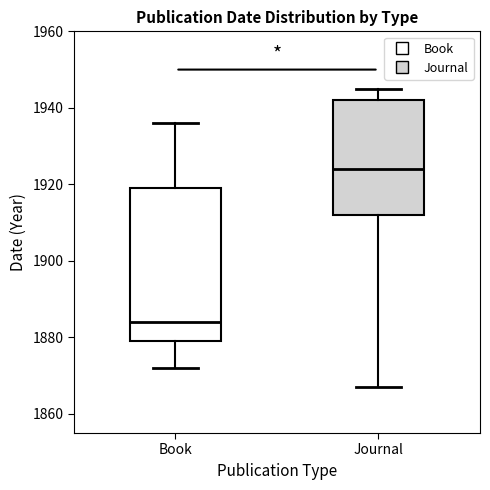

Reading left to right, transcribe this box plot: for each box, give where its median line is, the range the box spans, and where its two whiskers end, as read against the y-axis. The values are not printed on the chart, so give them approximately, as read against the axis.

Book: median 1884, box 1880 to 1920, whiskers 1872 to 1936
Journal: median 1924, box 1912 to 1942, whiskers 1868 to 1946